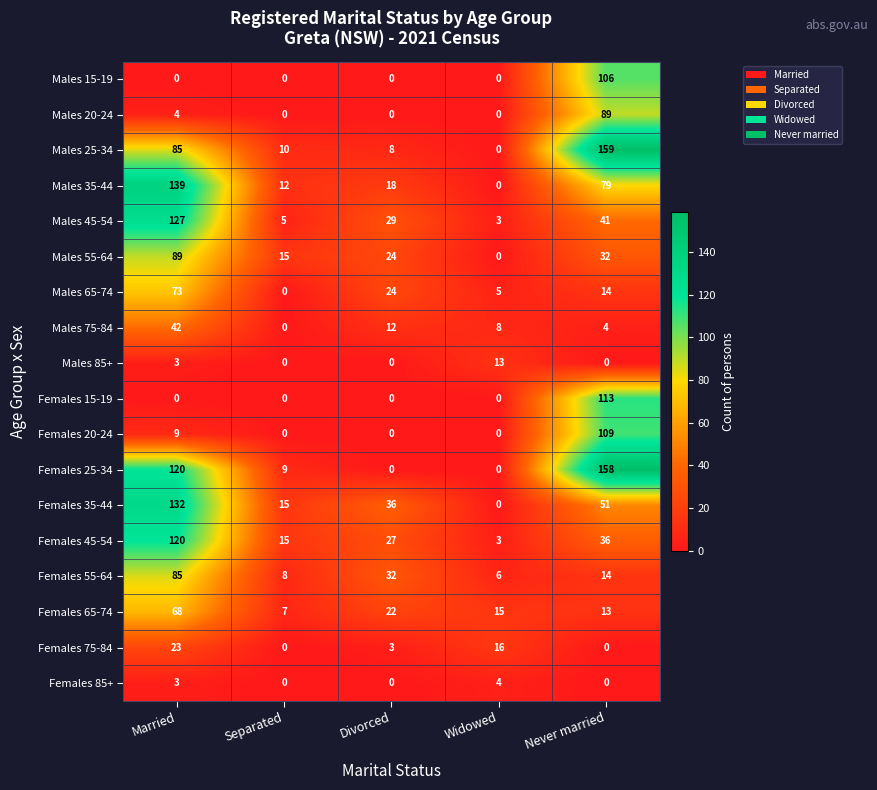

Count the number of categories in the chart.

5